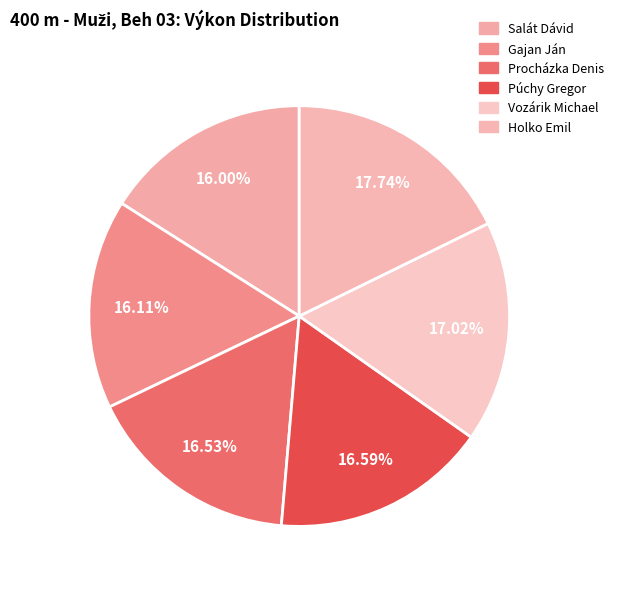

To the nearest percent, what portion does Holko Emil represent?

18%